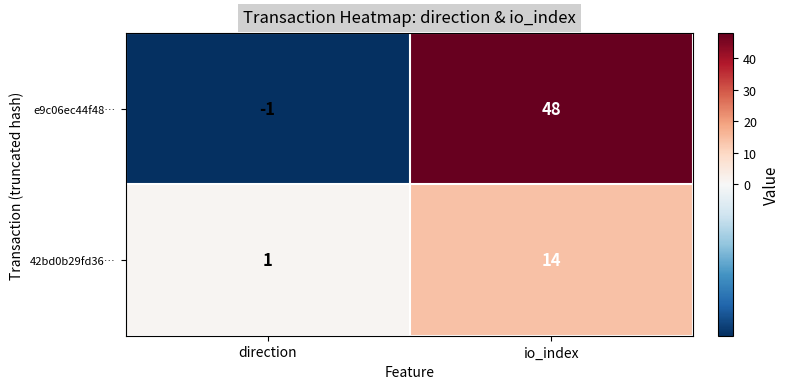

Rank the series at io_index from highest to lowest value.

e9c06ec44f48…, 42bd0b29fd36…